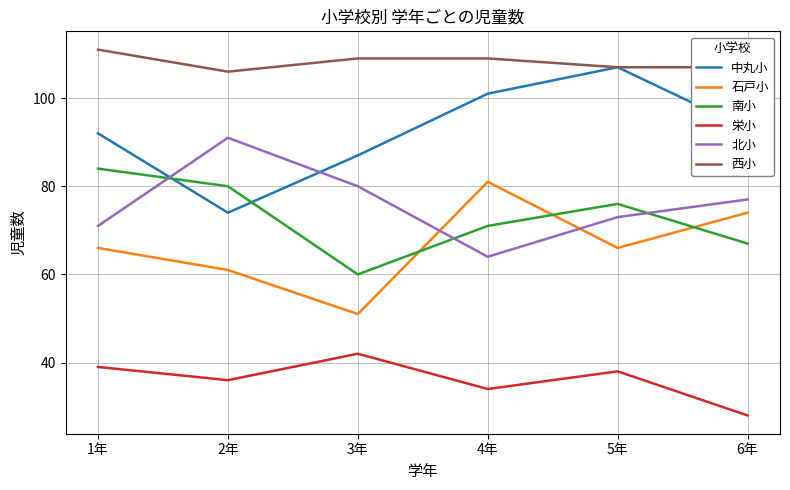

What are all the series names shown in the legend?

中丸小, 石戸小, 南小, 栄小, 北小, 西小